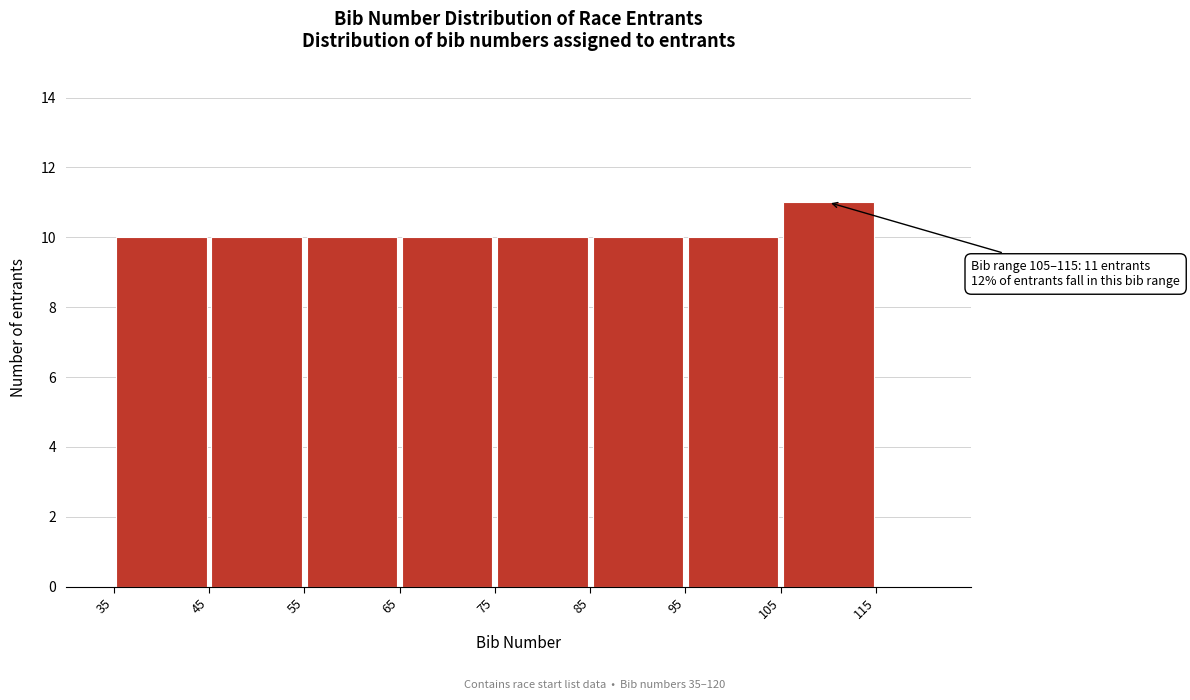

Over which range of the x-axis is the bar tallest?

105 to 115